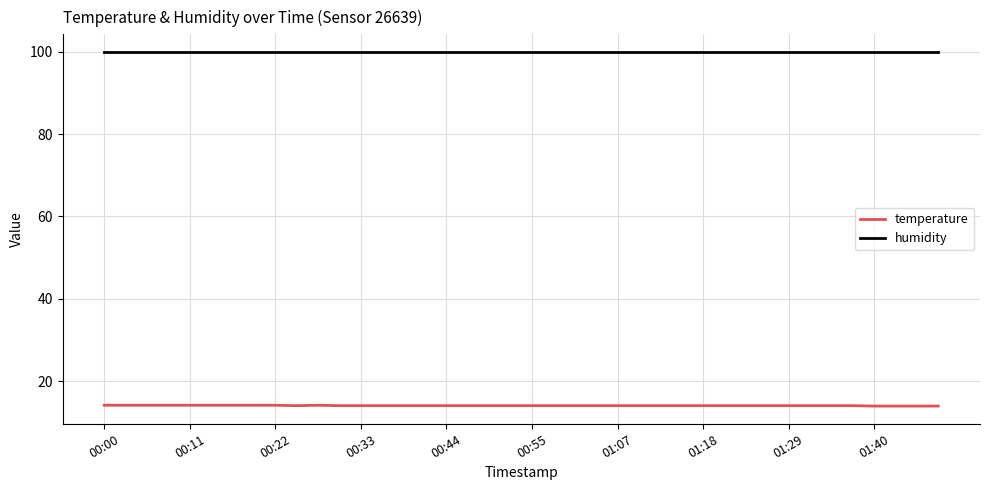

True or false: temperature and humidity intersect in this chart.

False